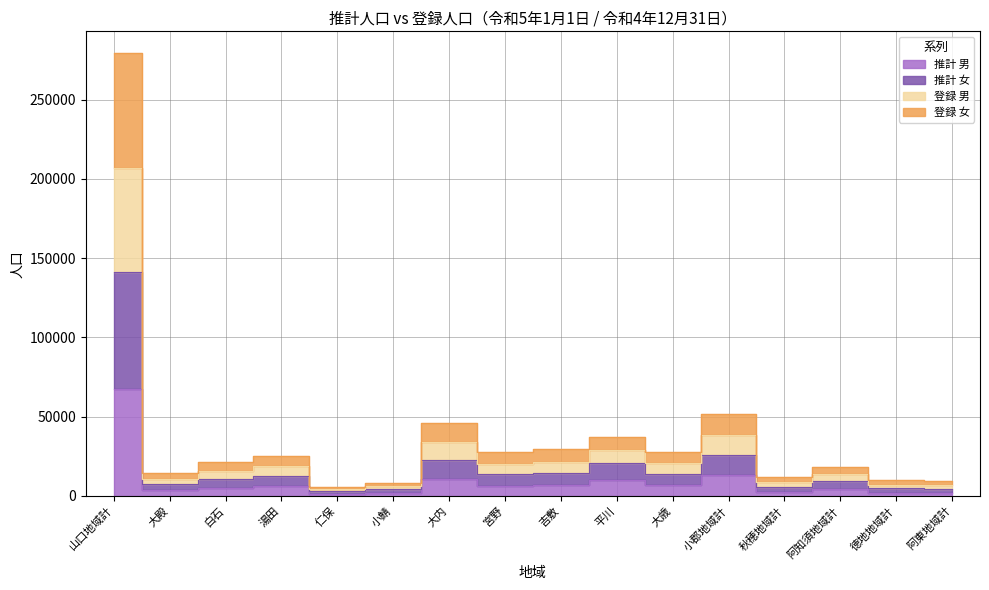

What position from the left is 大内?

7